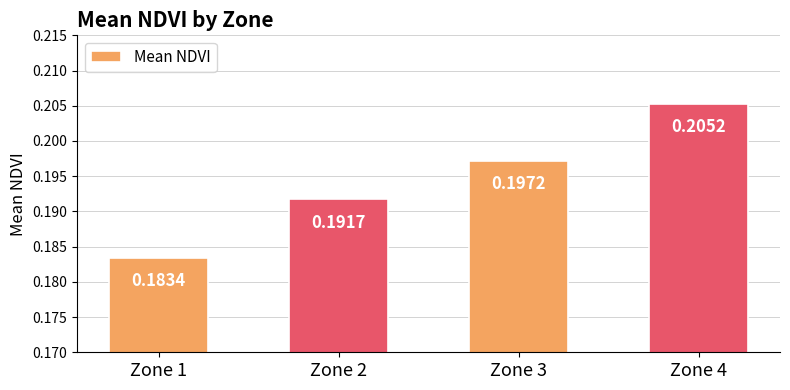

Count the number of categories in the chart.

4